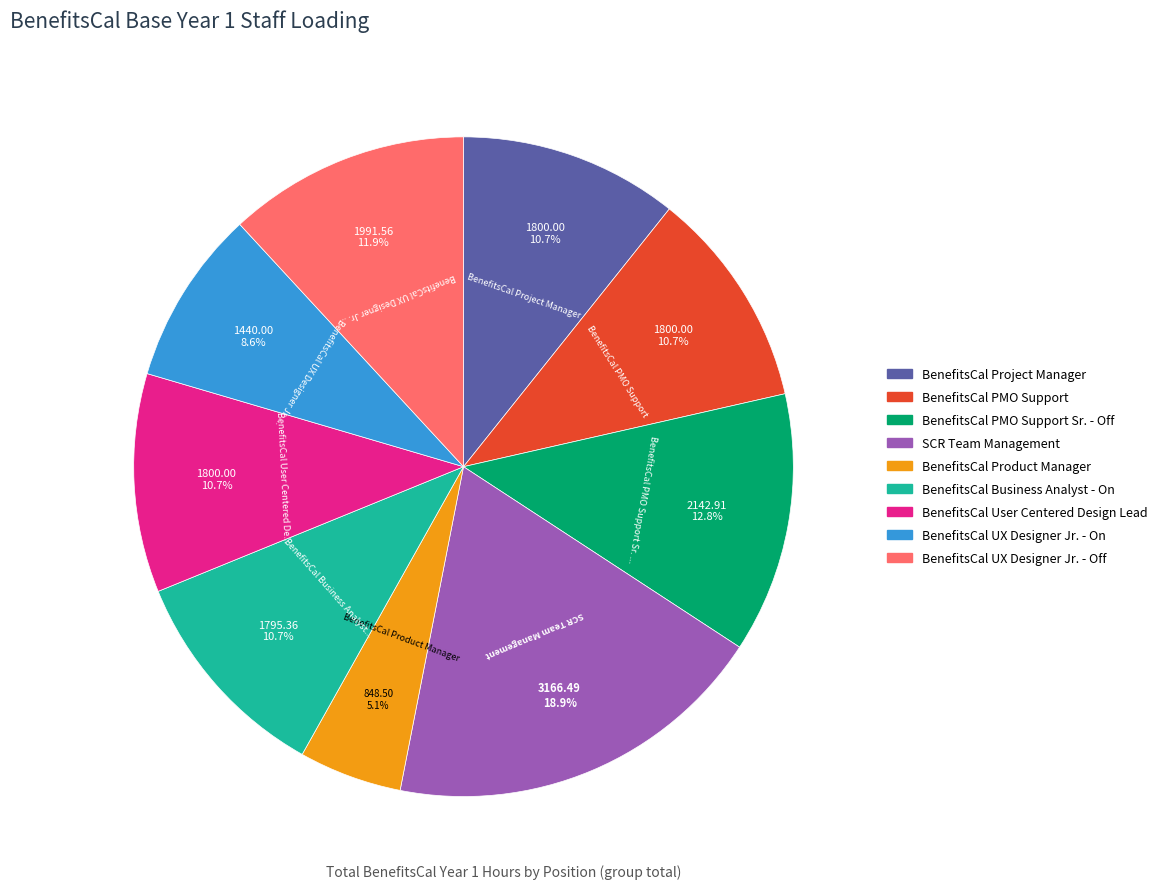

To the nearest percent, what is the difference between the largest and smallest slice percentages?

14%